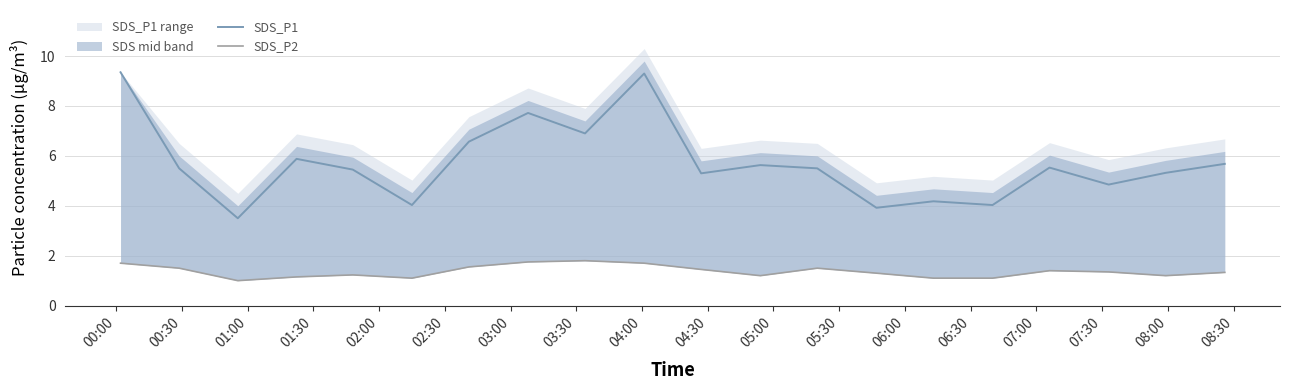

Does the chart have visible grid lines?

Yes